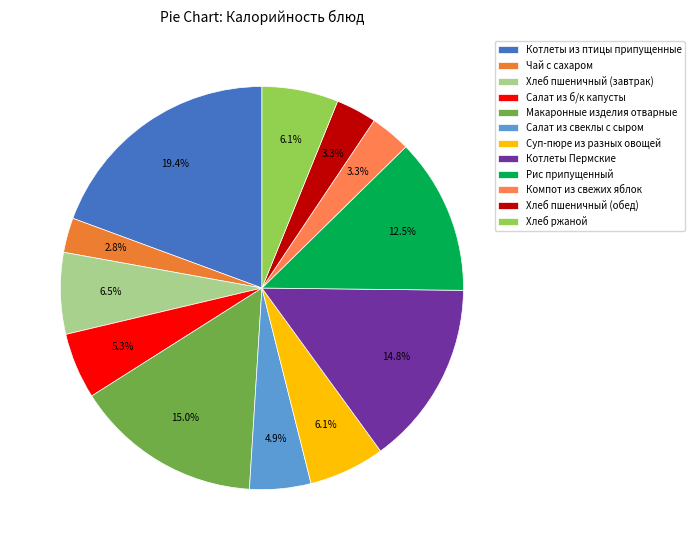

To the nearest percent, what is the average slice percentage?

8%